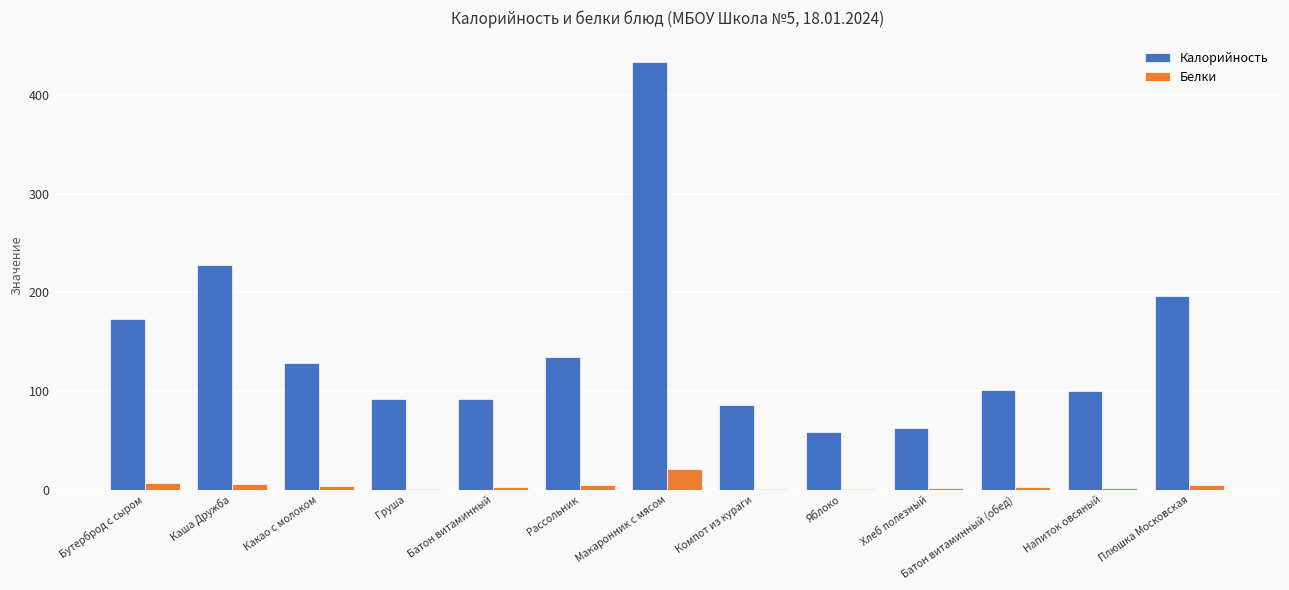

What is the total value across all series at Груша?

92.8